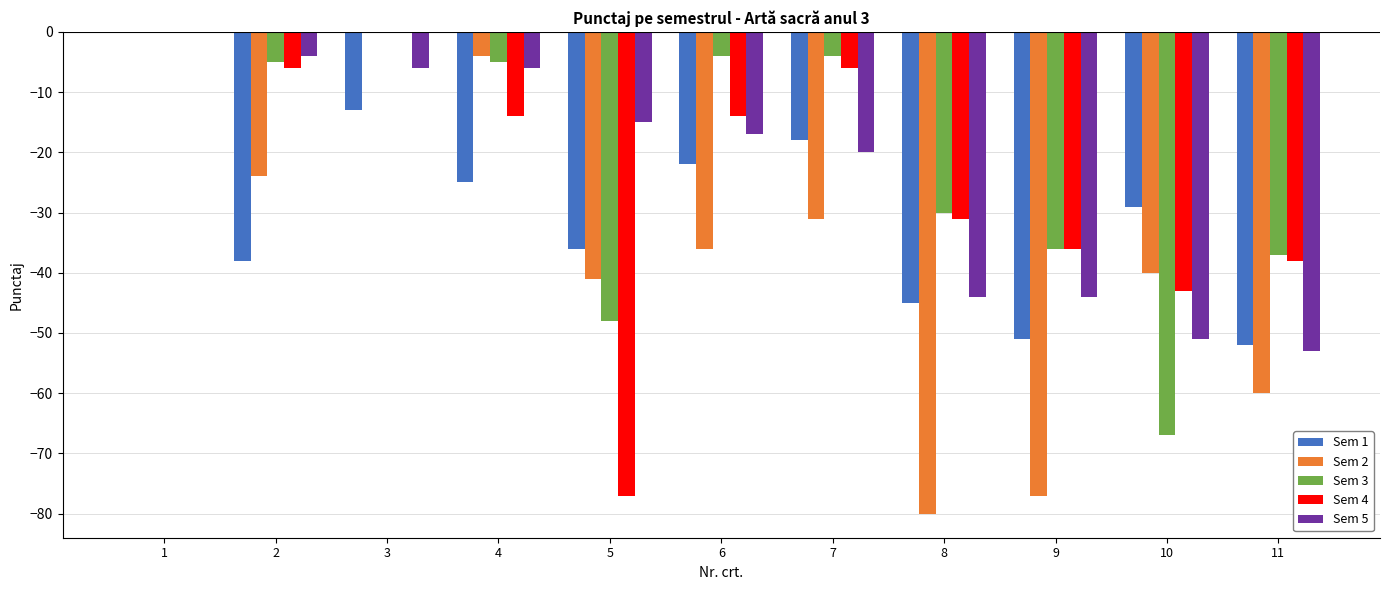

What value does the Sem 5 series have at 5, to the nearest 5?

-15